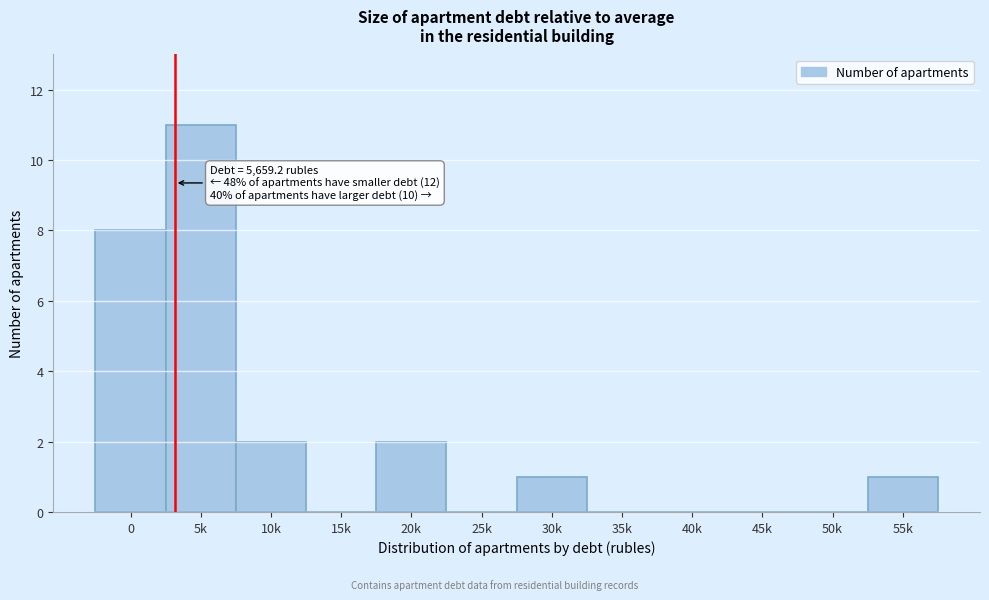

Reading left to right, what are all the values shown in this chart?

0=8	5k=11	10k=2	15k=0	20k=2	25k=0	30k=1	35k=0	40k=0	45k=0	50k=0	55k=1